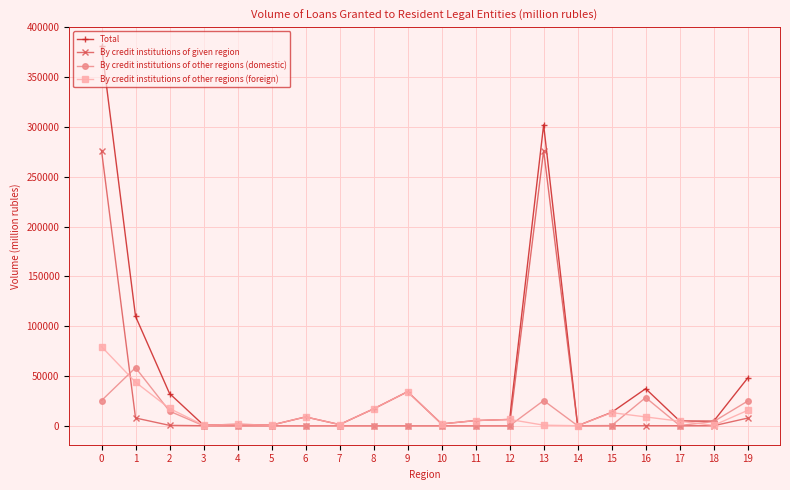

Between 8 and 11, which series saw the biggest shift?

Total